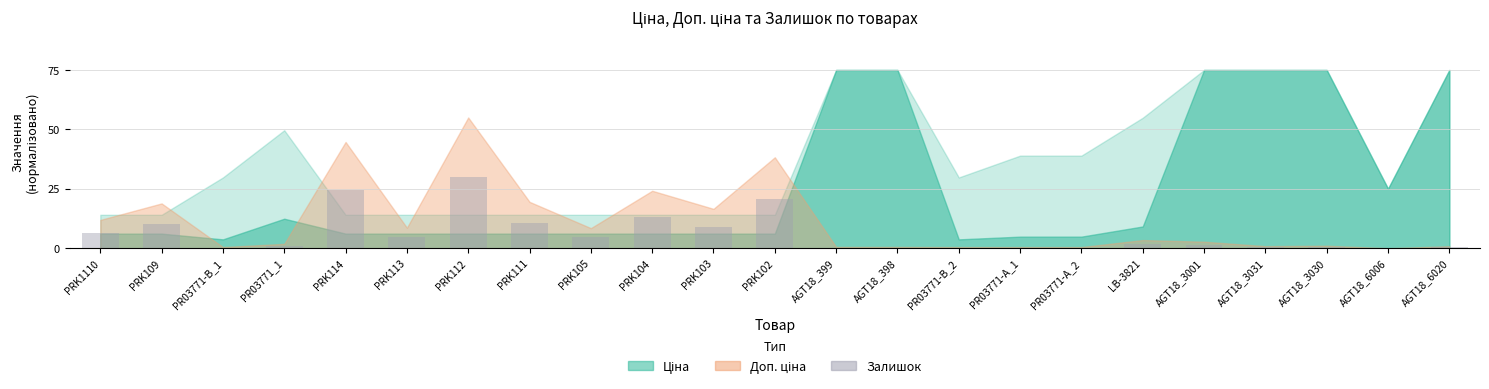

What value does the data have at PRK102?

20.9